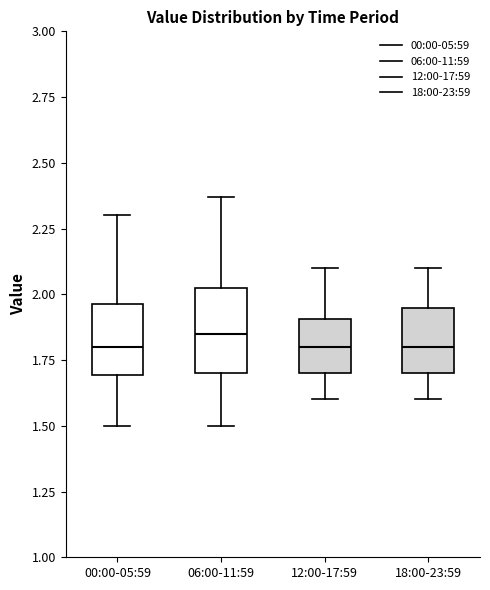

Reading left to right, read every box against the y-axis: the position of its median line, the range the box covers, and the ends of its whiskers. The values are not printed on the chart, so give them approximately, as read against the axis.

00:00-05:59: median 1.80, box 1.70 to 1.95, whiskers 1.50 to 2.30
06:00-11:59: median 1.85, box 1.70 to 2.05, whiskers 1.50 to 2.35
12:00-17:59: median 1.80, box 1.70 to 1.90, whiskers 1.60 to 2.10
18:00-23:59: median 1.80, box 1.70 to 1.95, whiskers 1.60 to 2.10